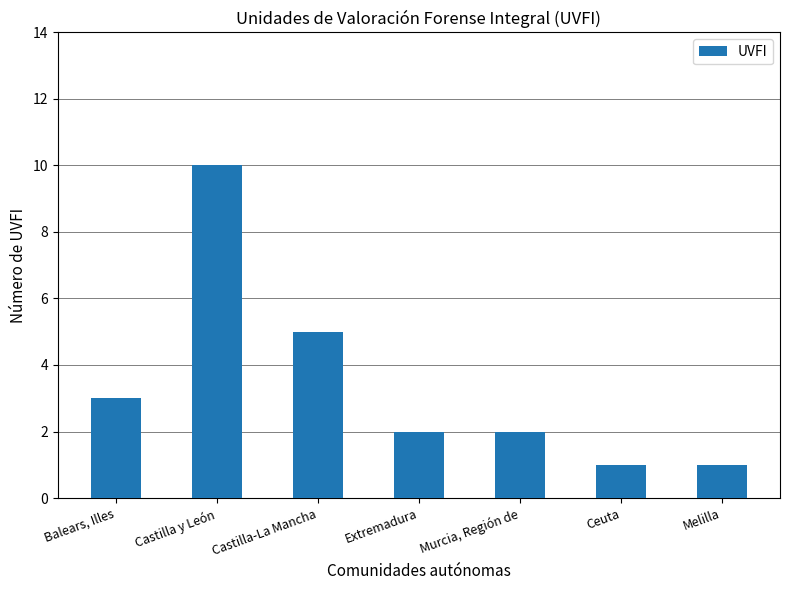

The chart shows a value of 3 at Murcia, Región de. True or false?

False